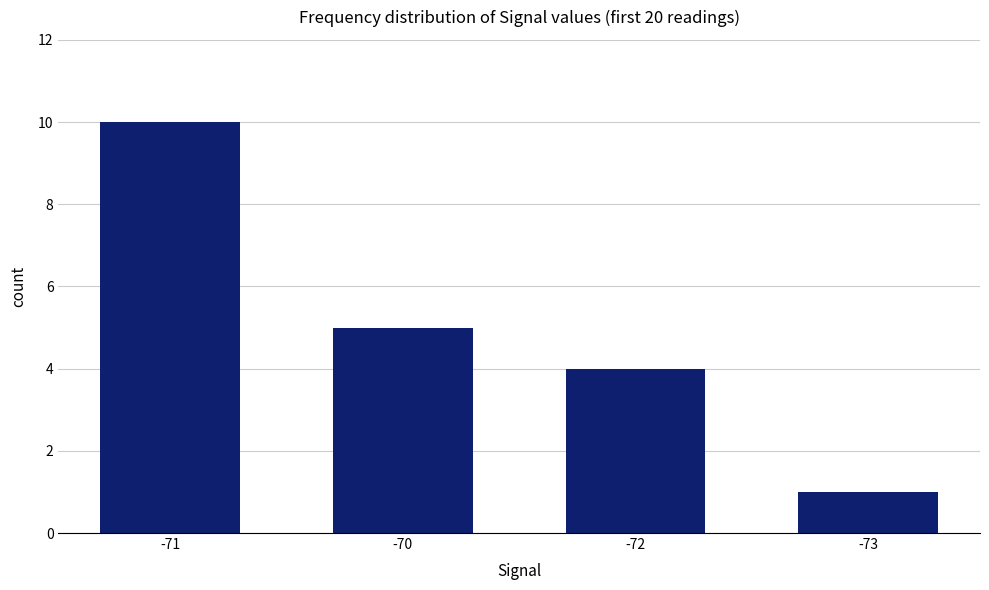

How many bars are there in total?

4